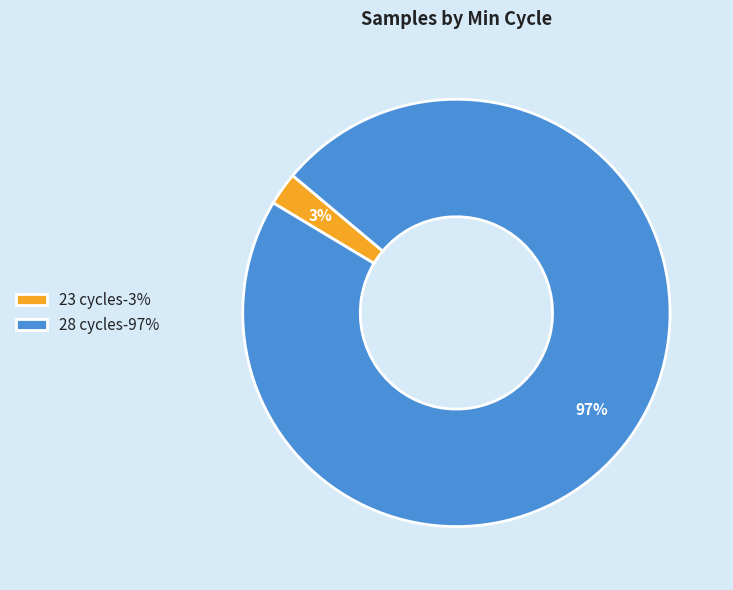

Combined, do 28 cycles-97% and 23 cycles-3% account for over 50%?

Yes